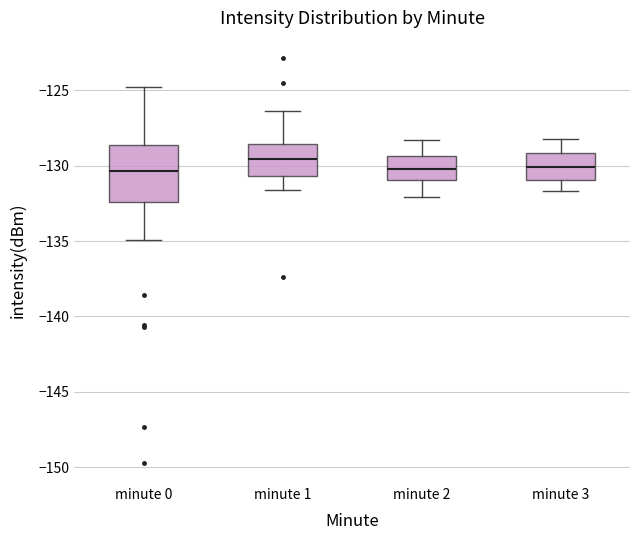

Reading left to right, read every box against the y-axis: the position of its median line, the range the box covers, and the ends of its whiskers. The values are not printed on the chart, so give them approximately, as read against the axis.

minute 0: median -130.5, box -132.5 to -128.5, whiskers -135.0 to -124.5
minute 1: median -129.5, box -130.5 to -128.5, whiskers -131.5 to -126.5
minute 2: median -130.0, box -131.0 to -129.5, whiskers -132.0 to -128.5
minute 3: median -130.0, box -131.0 to -129.0, whiskers -131.5 to -128.0